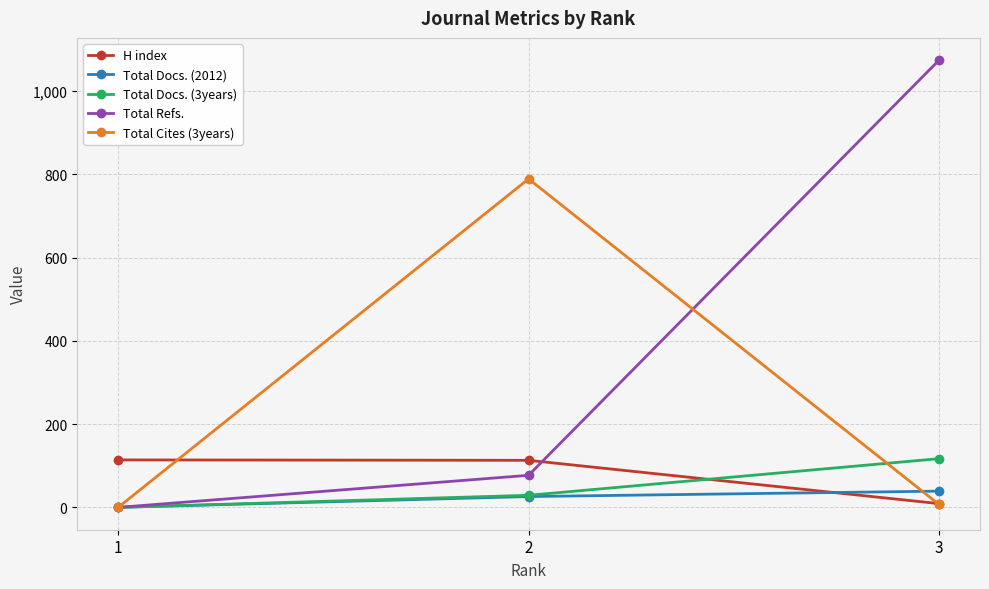

What is the sum of the Total Refs. values at 2 and 3?

1151